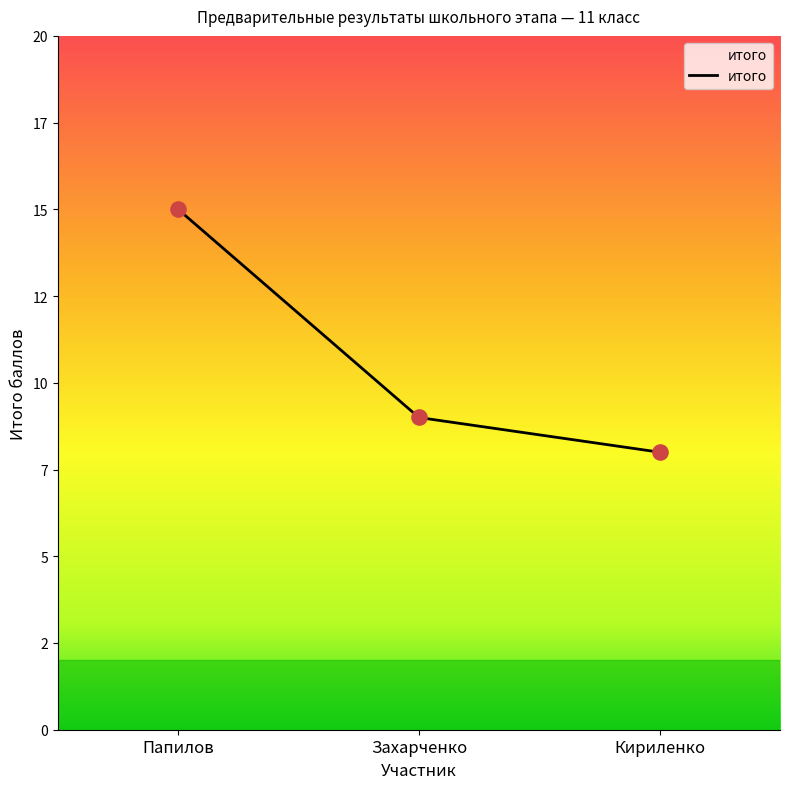

What is the ratio of the value at Папилов to the value at Захарченко?

1.7